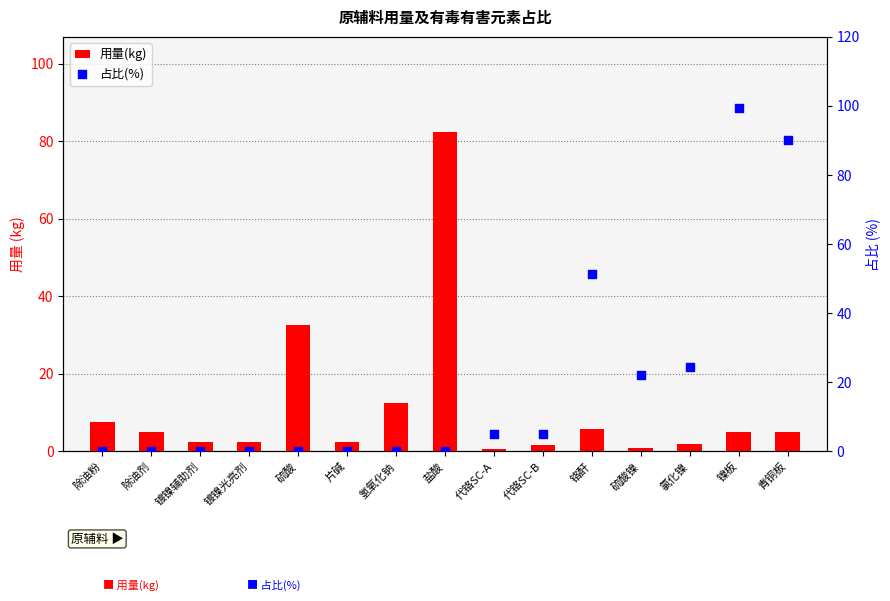

Which series has the largest Y range (max minus min)?

占比(%)